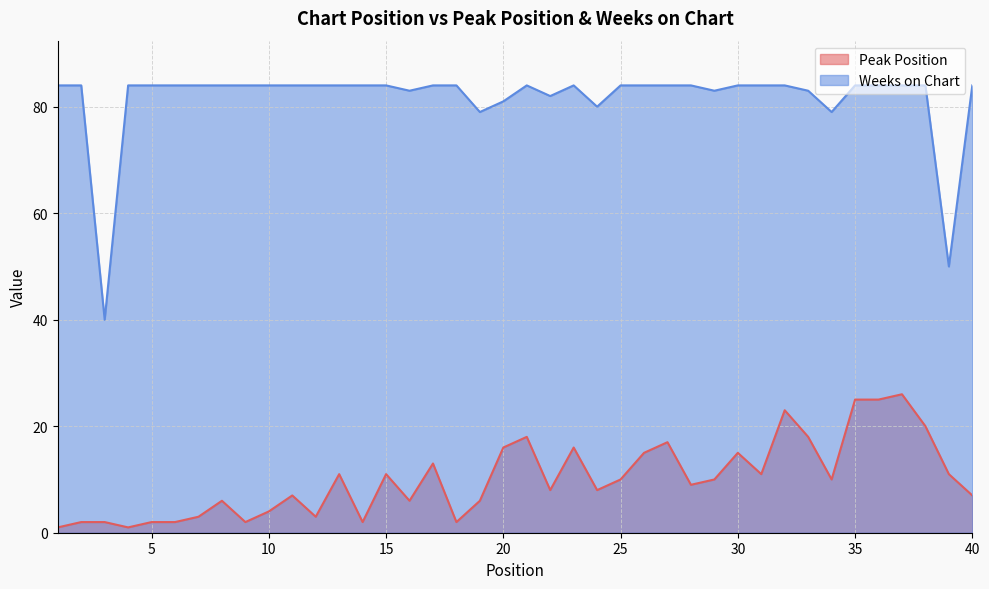

Reading left to right, transcribe all the data shown in this chart.

Peak Position: 1=1	2=2	3=2	4=1	5=2	6=2	7=3	8=6	9=2	10=4	11=7	12=3	13=11	14=2	15=11	16=6	17=13	18=2	19=6	20=16	21=18	22=8	23=16	24=8	25=10	26=15	27=17	28=9	29=10	30=15	31=11	32=23	33=18	34=10	35=25	36=25	37=26	38=20	39=11	40=7
Weeks on Chart: 1=84	2=84	3=40	4=84	5=84	6=84	7=84	8=84	9=84	10=84	11=84	12=84	13=84	14=84	15=84	16=83	17=84	18=84	19=79	20=81	21=84	22=82	23=84	24=80	25=84	26=84	27=84	28=84	29=83	30=84	31=84	32=84	33=83	34=79	35=84	36=84	37=84	38=84	39=50	40=84